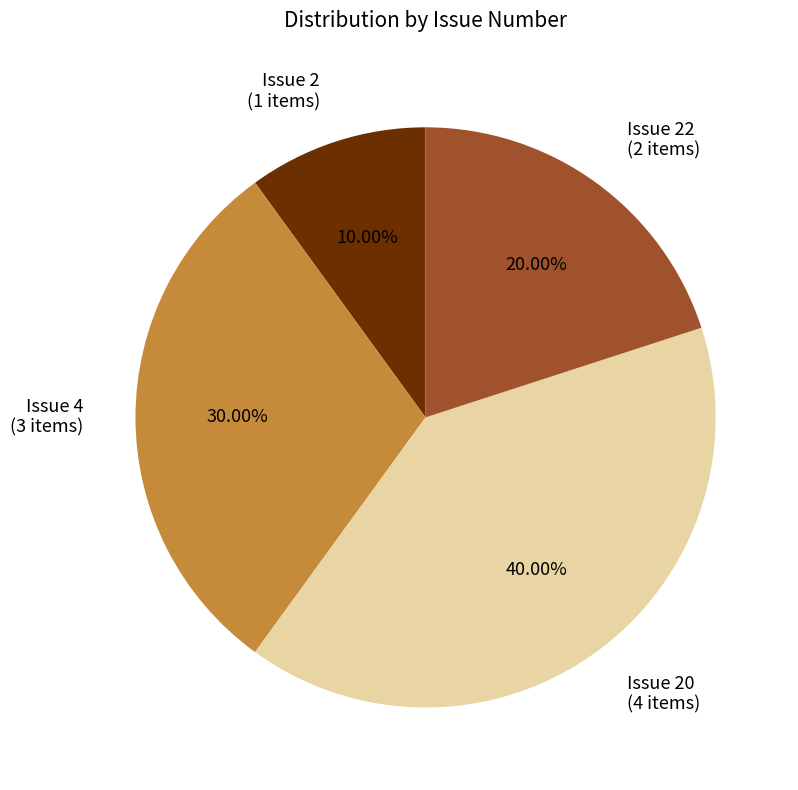

Rank the categories by value from lowest to highest.

Issue 2 (1 items), Issue 22 (2 items), Issue 4 (3 items), Issue 20 (4 items)